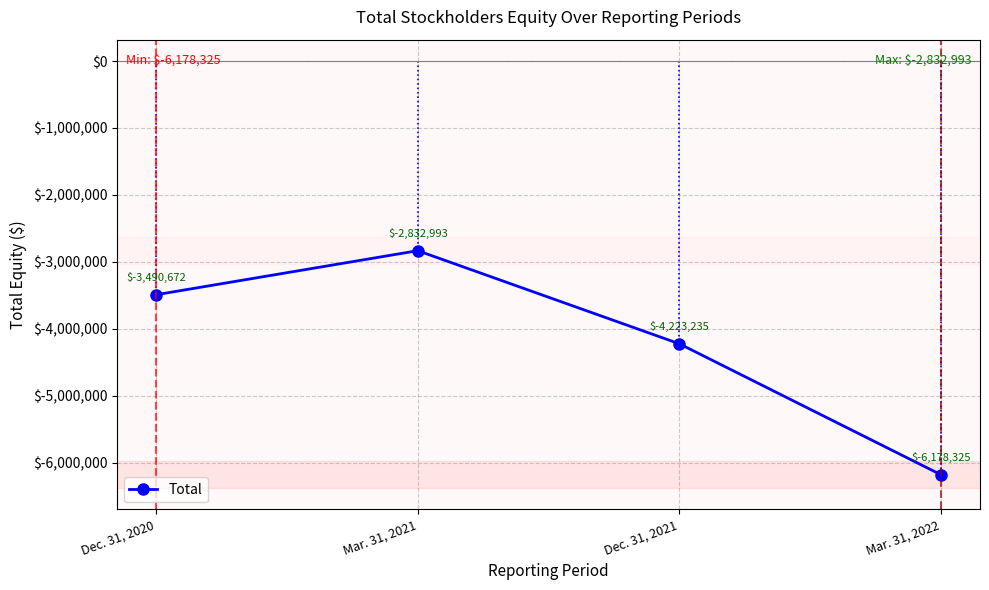

List the labels in order of value, smallest first.

Mar. 31, 2022, Dec. 31, 2021, Dec. 31, 2020, Mar. 31, 2021